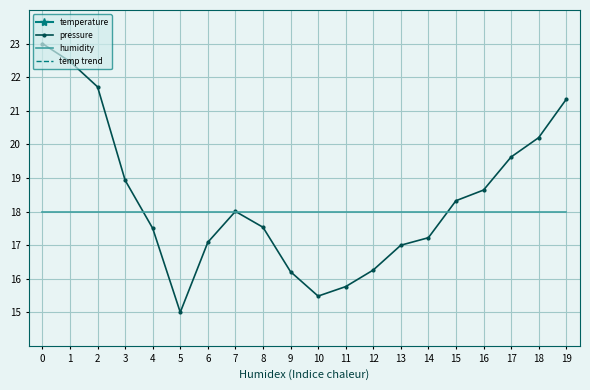

At how many categories does at least one series exceed 21?

4